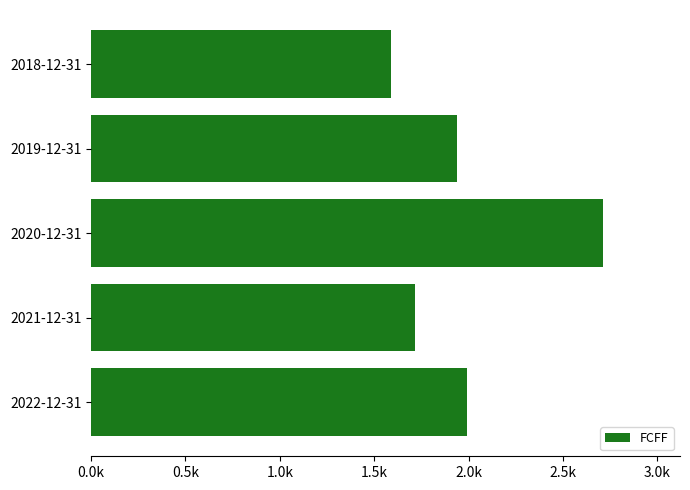

At which label is the value closest to 2150?

2022-12-31